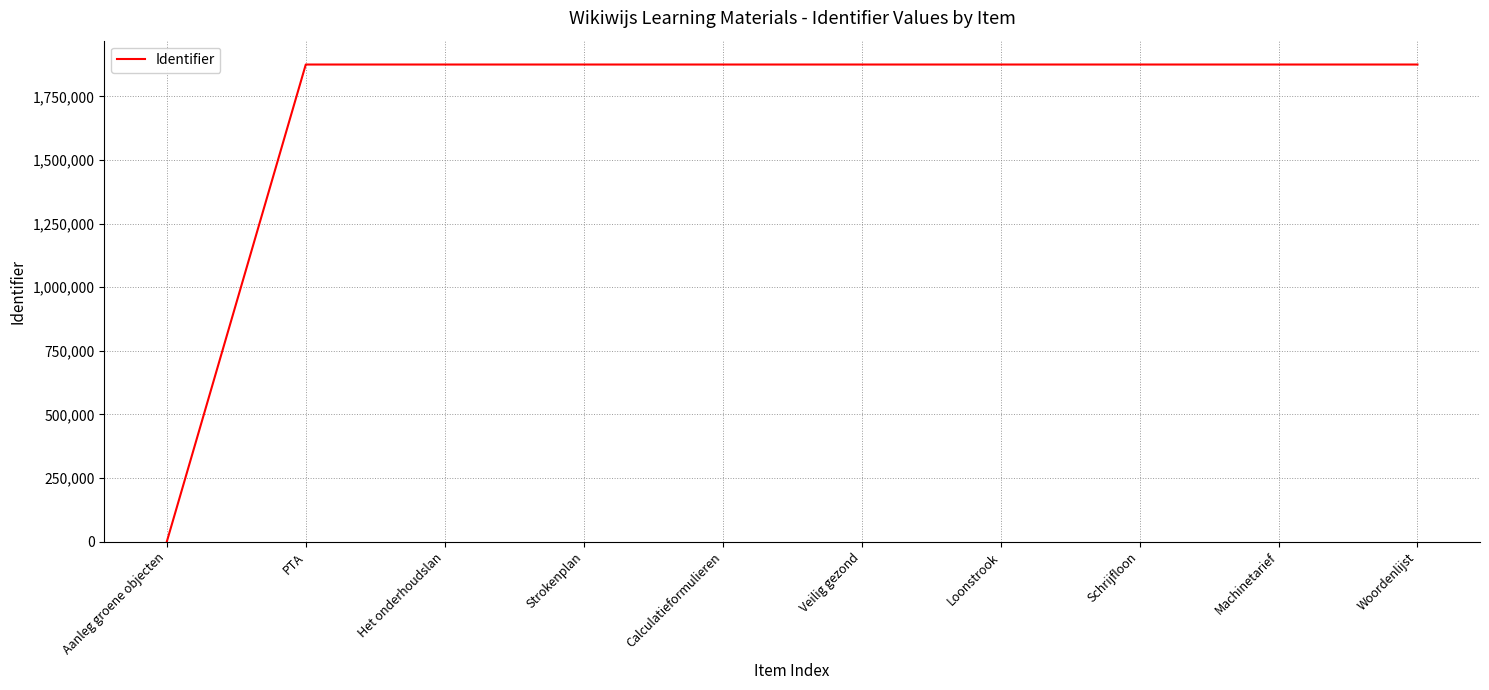

Does the chart have visible grid lines?

Yes